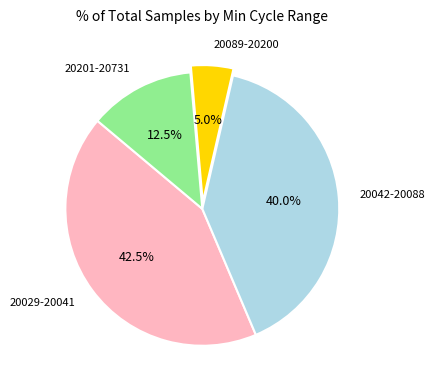

What is the largest slice in the pie chart?

20029-20041